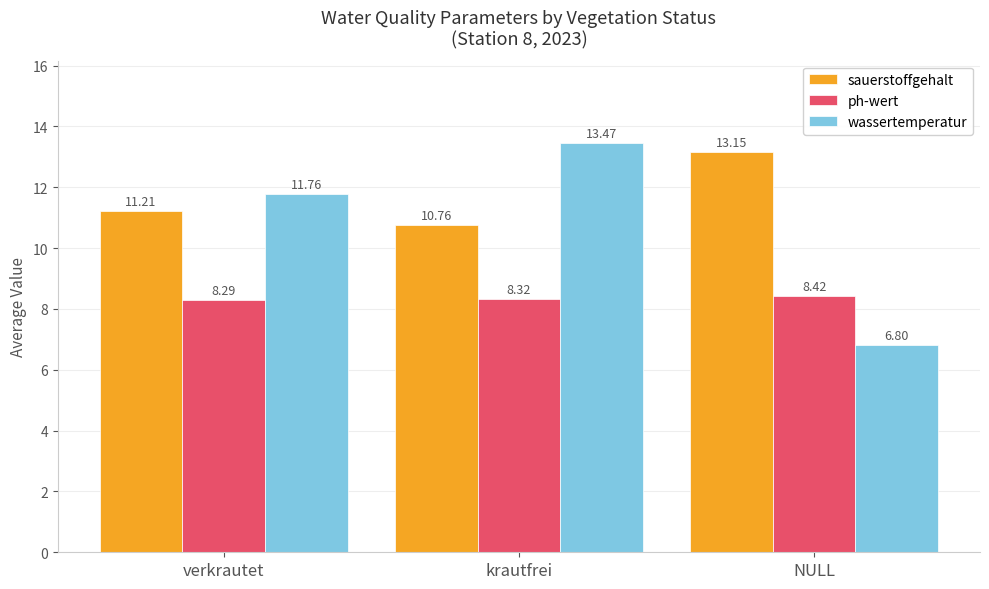

How many groups of bars are there?

3